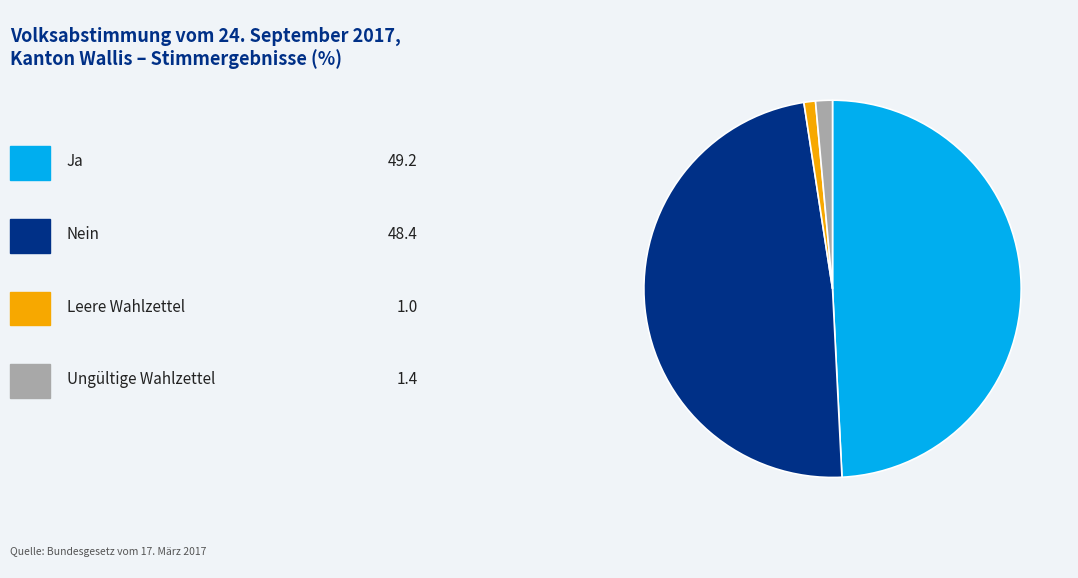

Is there any slice that represents more than half of the pie?

No